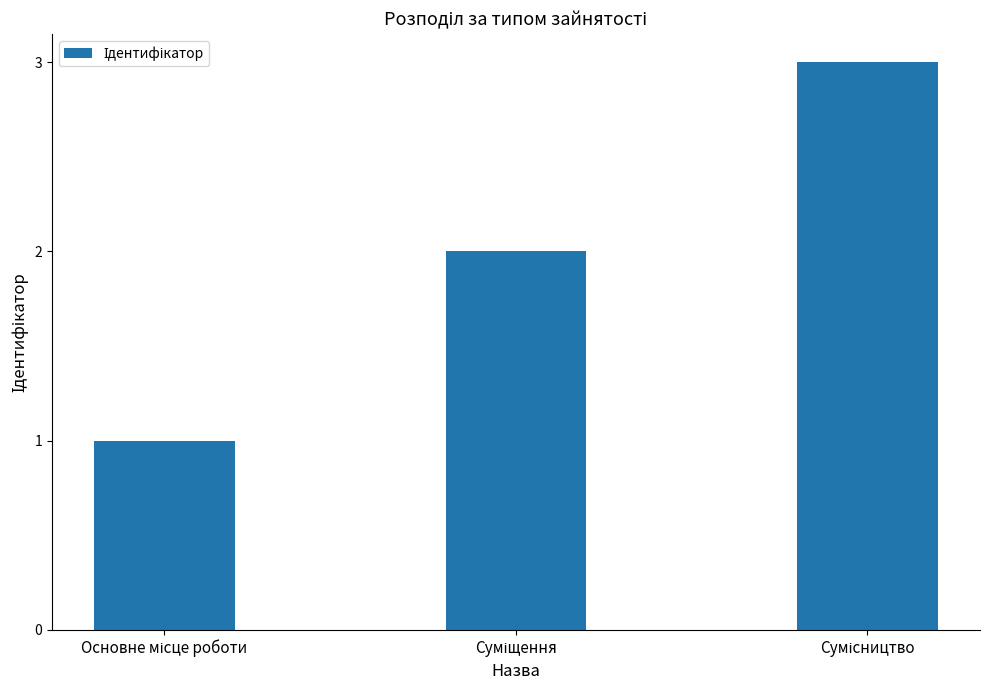

Reading left to right, transcribe all the data shown in this chart.

1	2	3